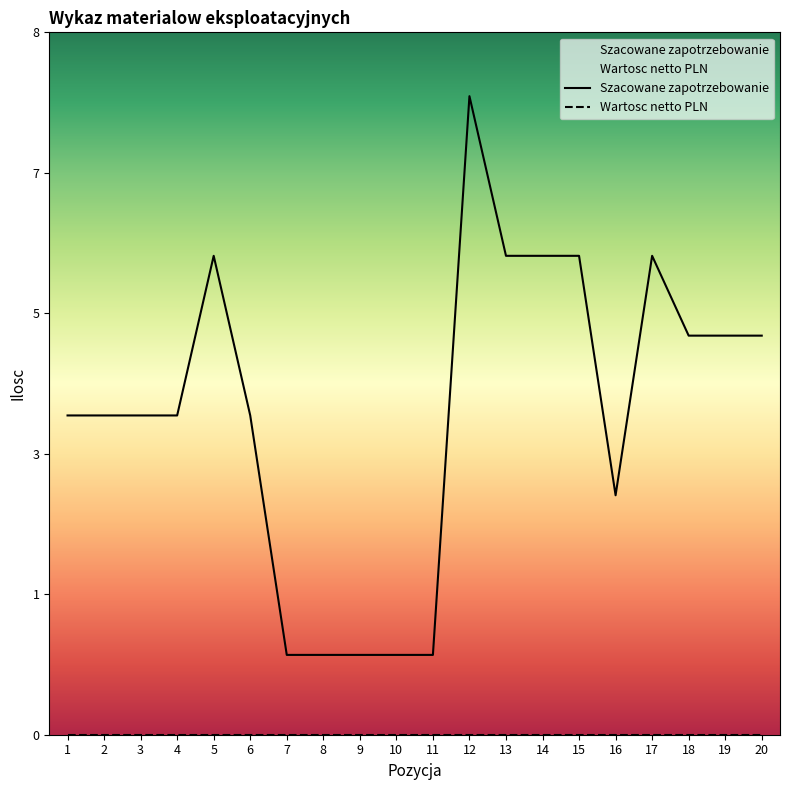

At which label does the data first exceed 4?

5